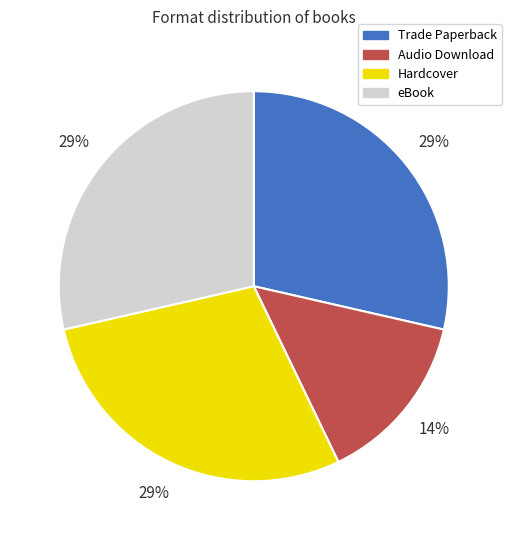

To the nearest percent, what is the combined percentage of Hardcover and Trade Paperback?

57%